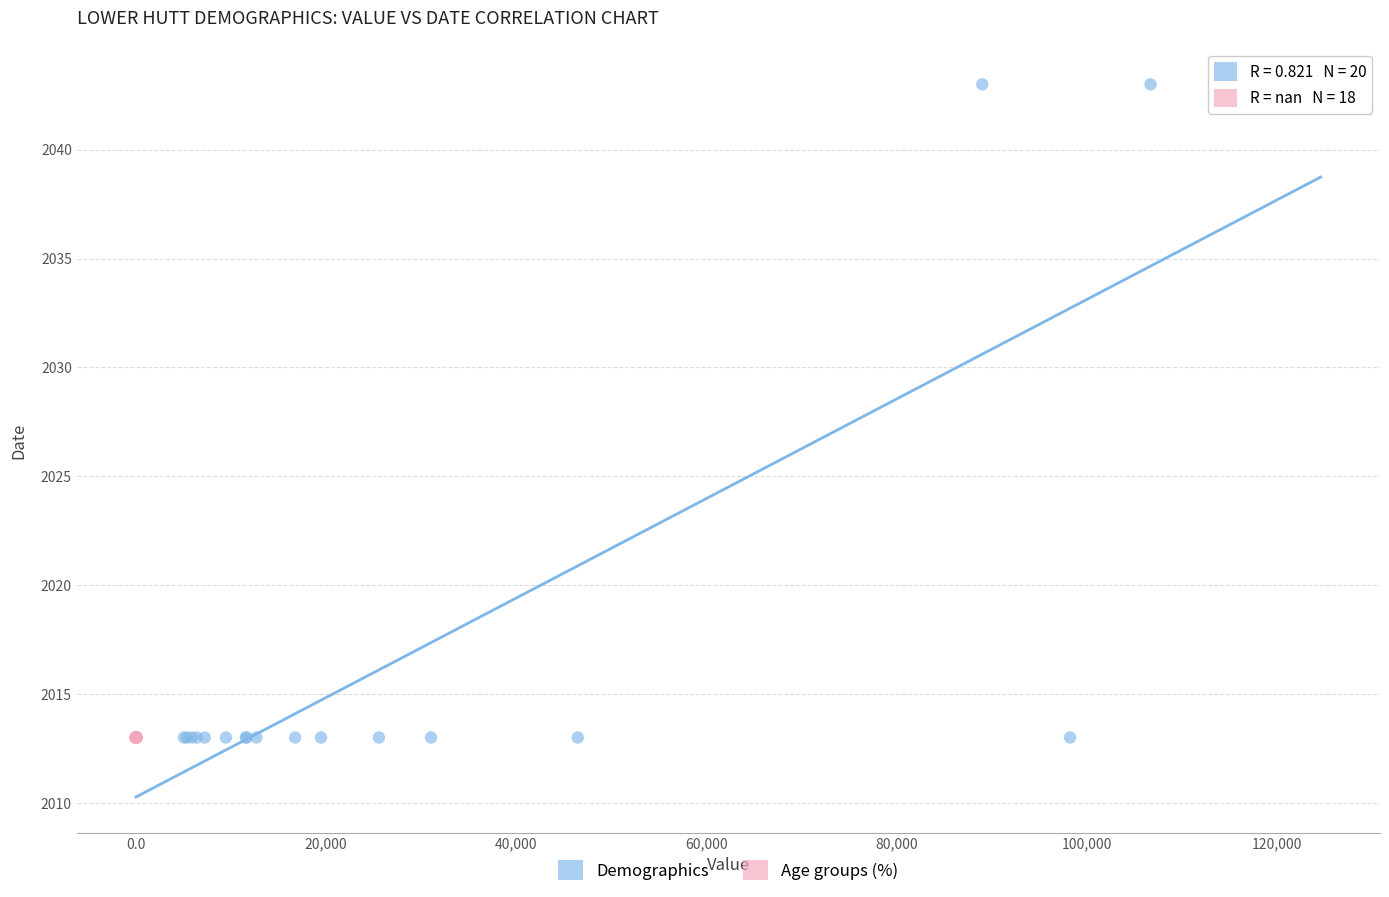

What are all the series names shown in the legend?

Demographics, Age groups (%)